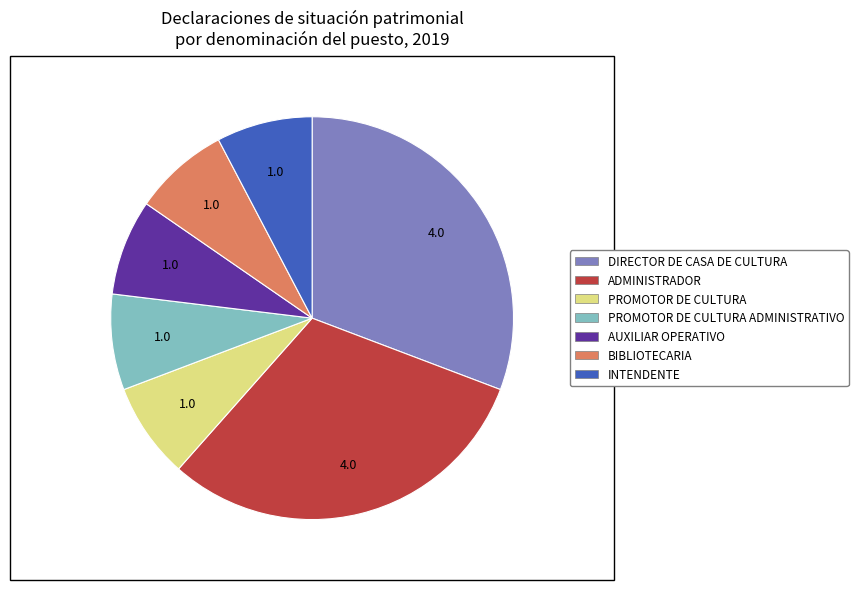

How many slices are in this pie chart?

7